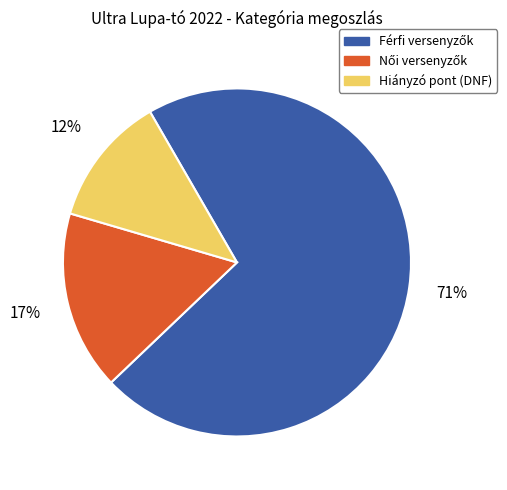

To the nearest percent, what is the average slice percentage?

33%